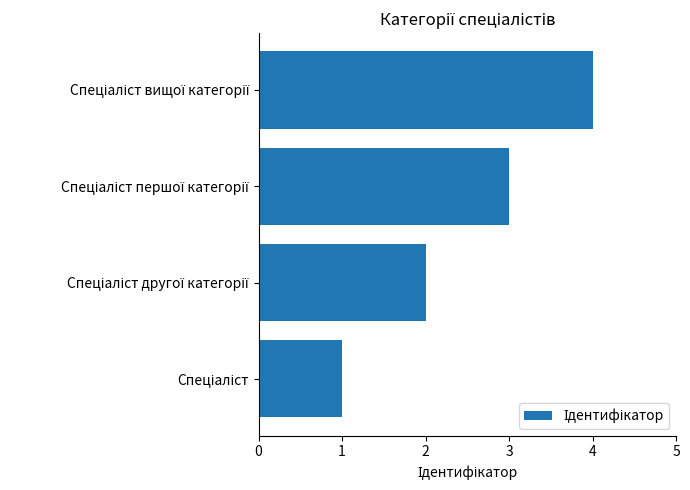

What is the difference between the second highest and second lowest values?

1